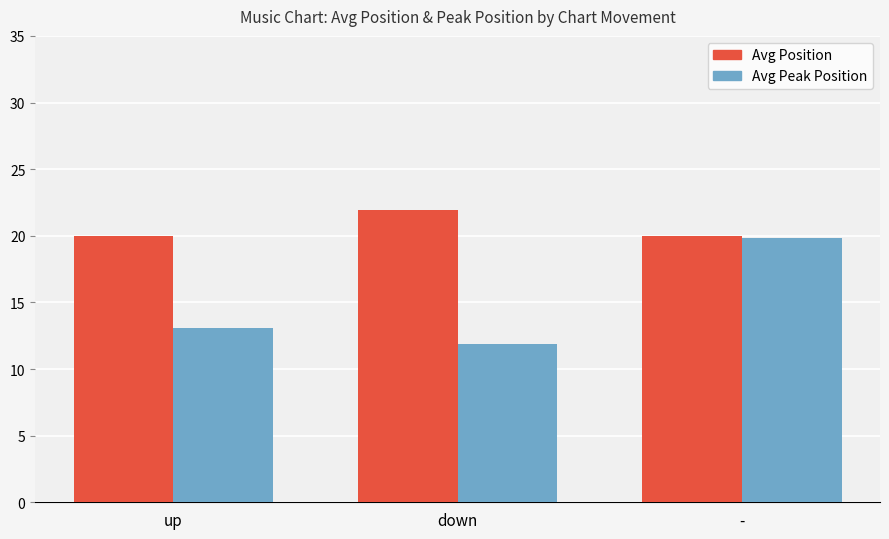

Reading right to left, transcribe all the data shown in this chart.

Avg Position: -=20.0	down=21.9	up=20.0
Avg Peak Position: -=19.8	down=11.9	up=13.1